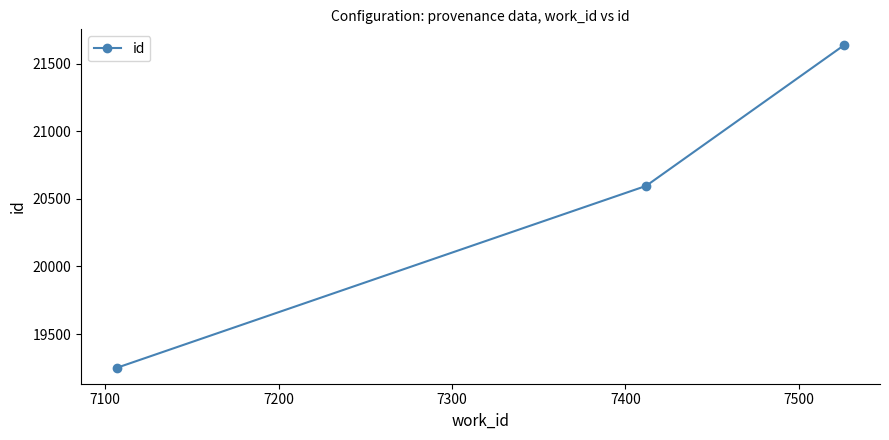

Does the chart have visible grid lines?

No